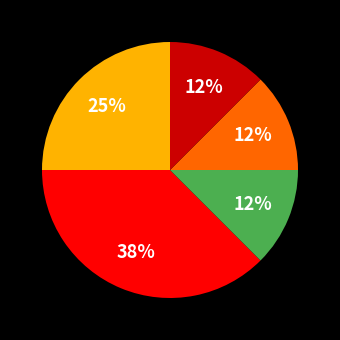

How many slices are in this pie chart?

5